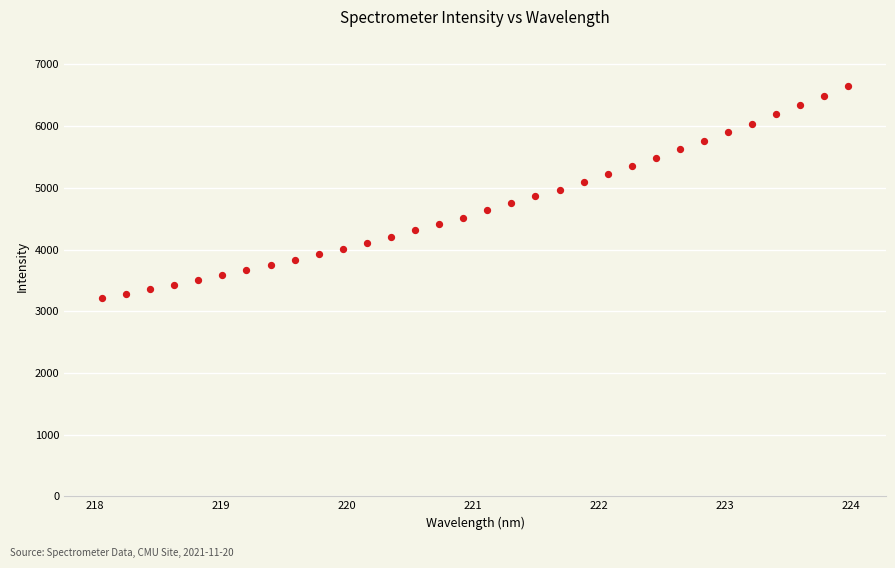

What is the range of Y values (max minus min)?

3433.9